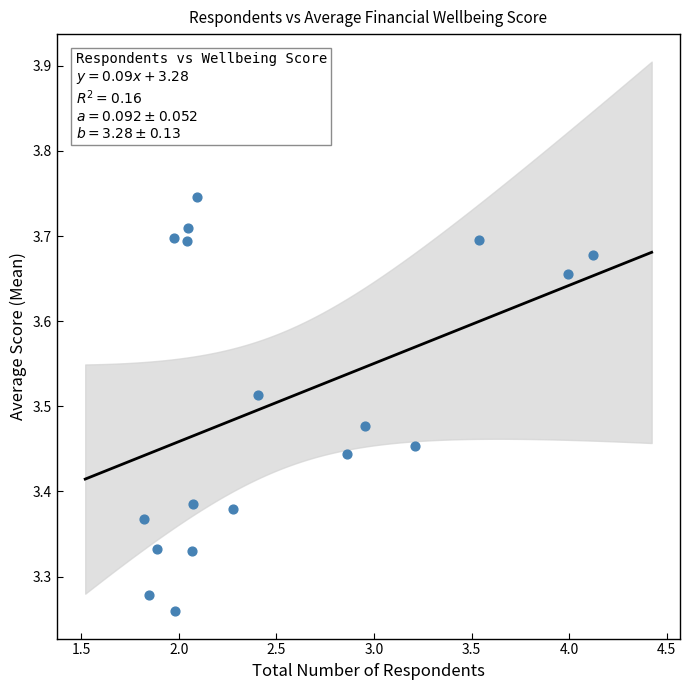

What is the range of Y values (max minus min)?

0.5